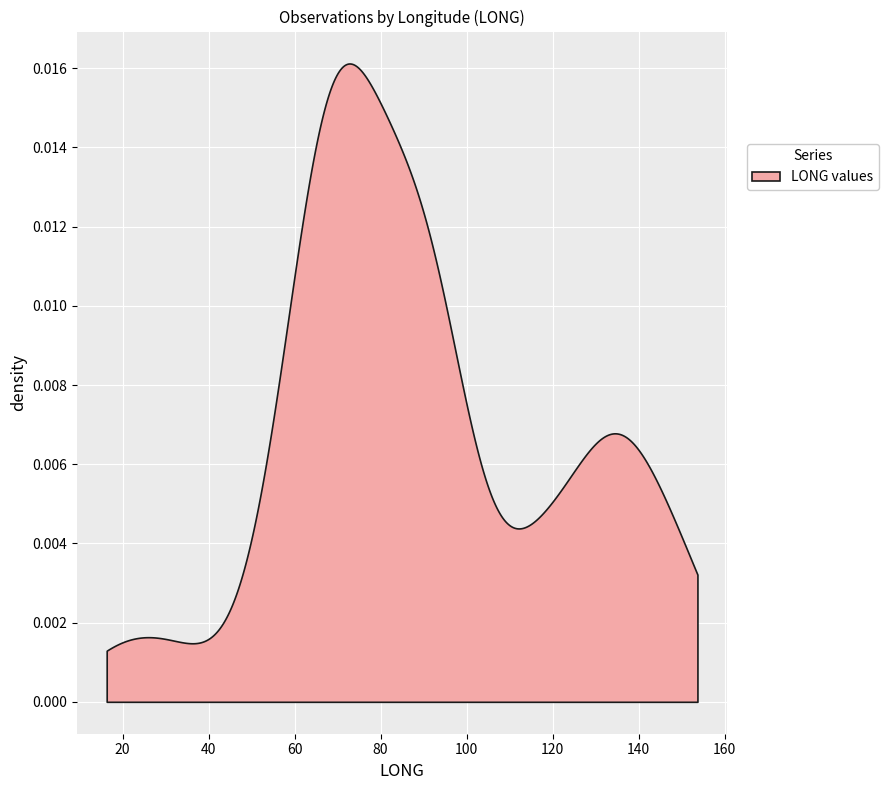

What is the average value?

89.7